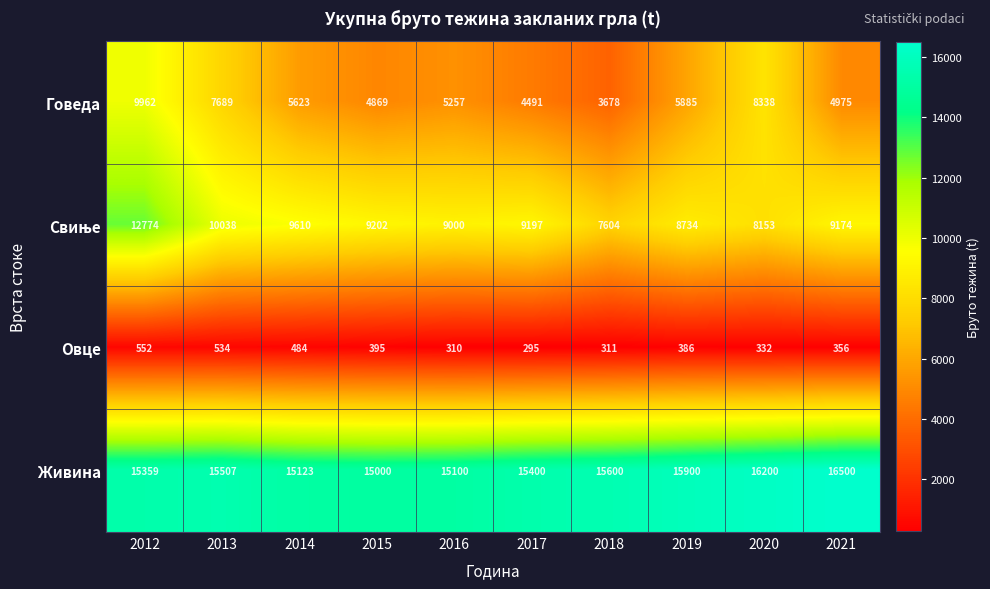

What is the sum of the Овце values at 2019 and 2020?

718